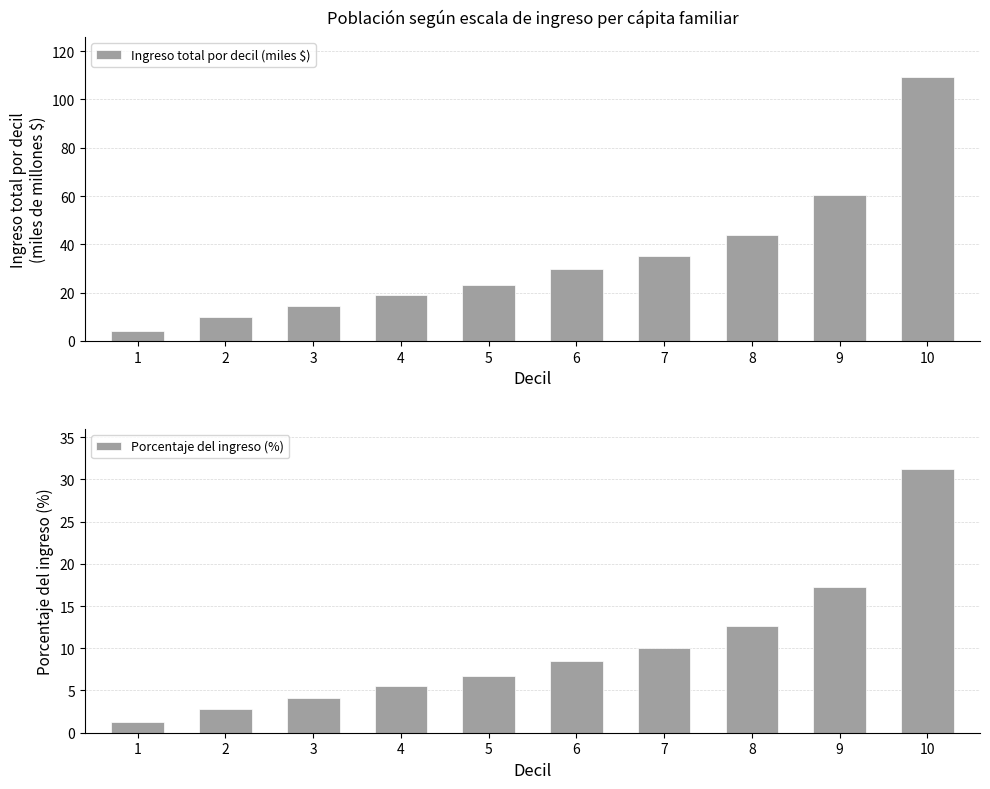

What is the difference between the Porcentaje del ingreso (%) values at 1 and 2?

1.6